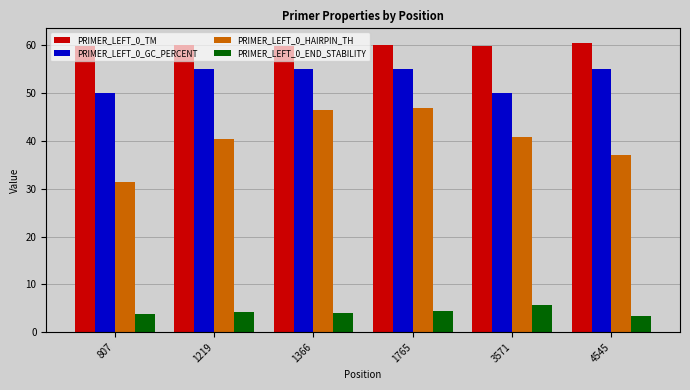

At how many categories does at least one series exceed 51?

6